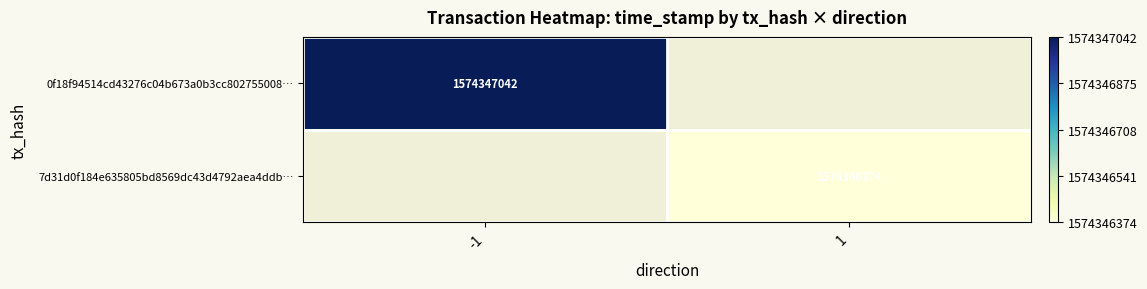

List the series in order of their overall mean, highest first.

0f18f94514cd43276c04b673a0b3cc802755008, 7d31d0f184e635805bd8569dc43d4792aea4ddb